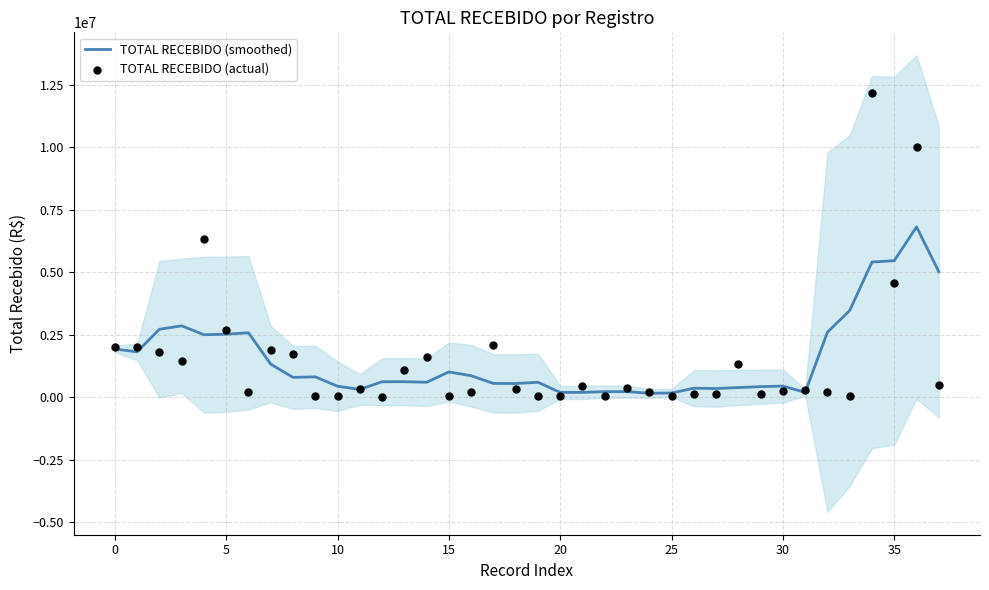

Which series reaches the maximum Y coordinate?

TOTAL RECEBIDO (actual)